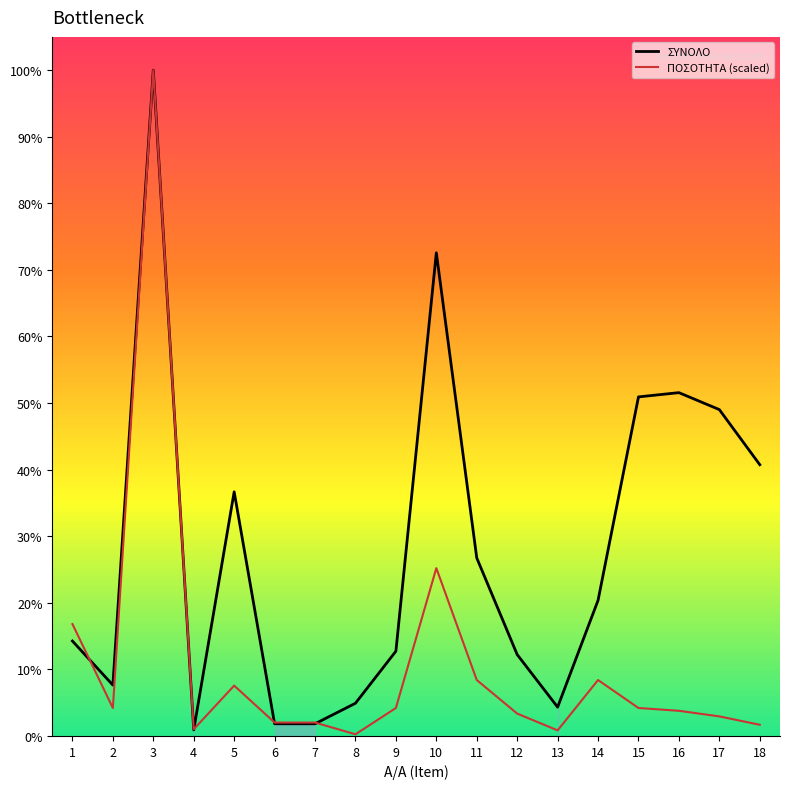

What is the difference between the highest and lowest values at 14?

470.0